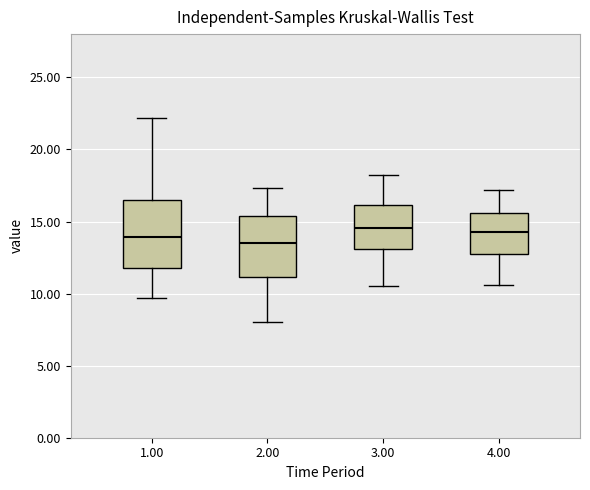

Where does the median line of the box at x = 1.00 sit on the y-axis? The values are not printed on the chart, so give them approximately, as read against the axis.

14.0